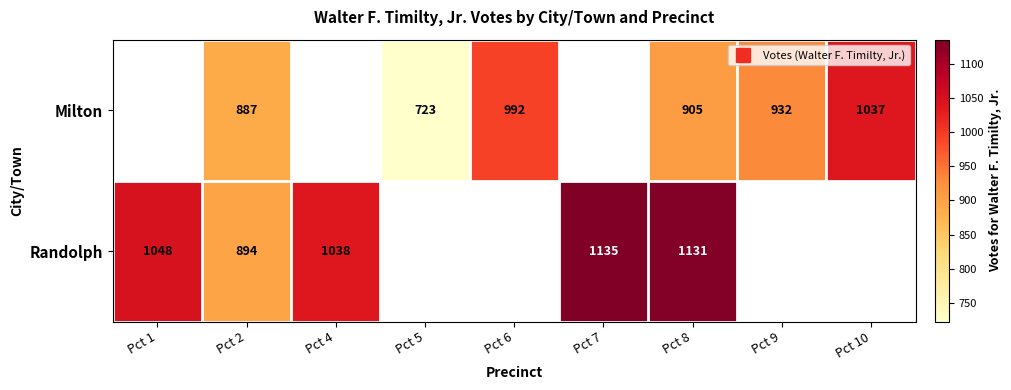

At which category is the sum across all series the highest?

Pct 8